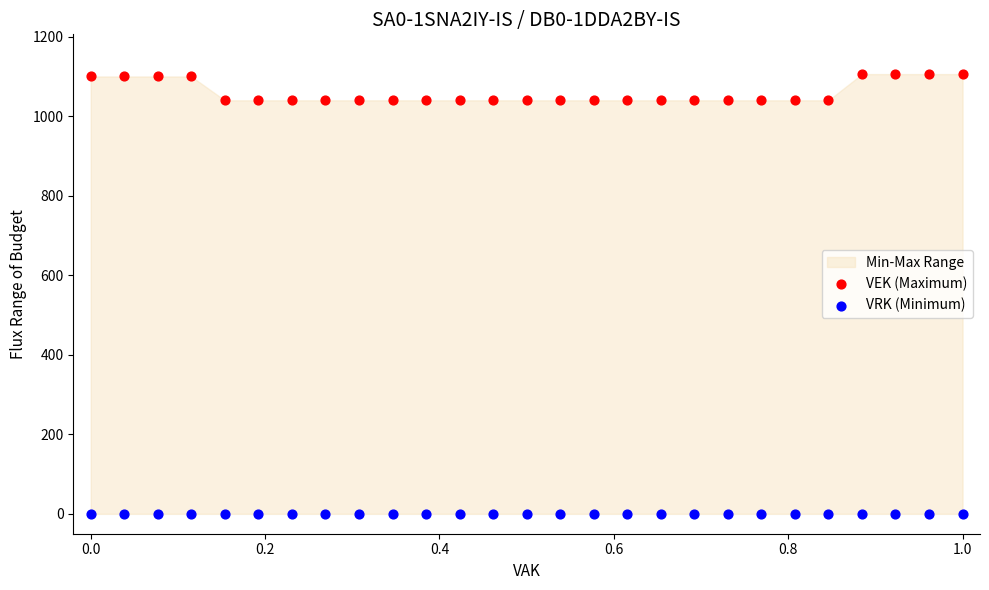

Which series reaches the maximum Y coordinate?

VEK (Maximum)